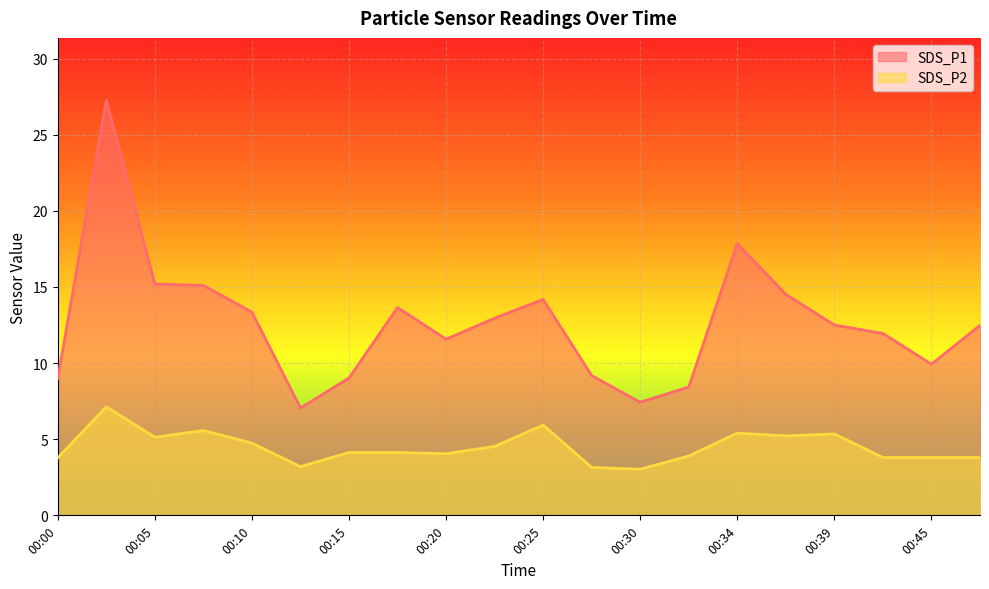

What is the approximate value of SDS_P2 at 00:39?

5.3